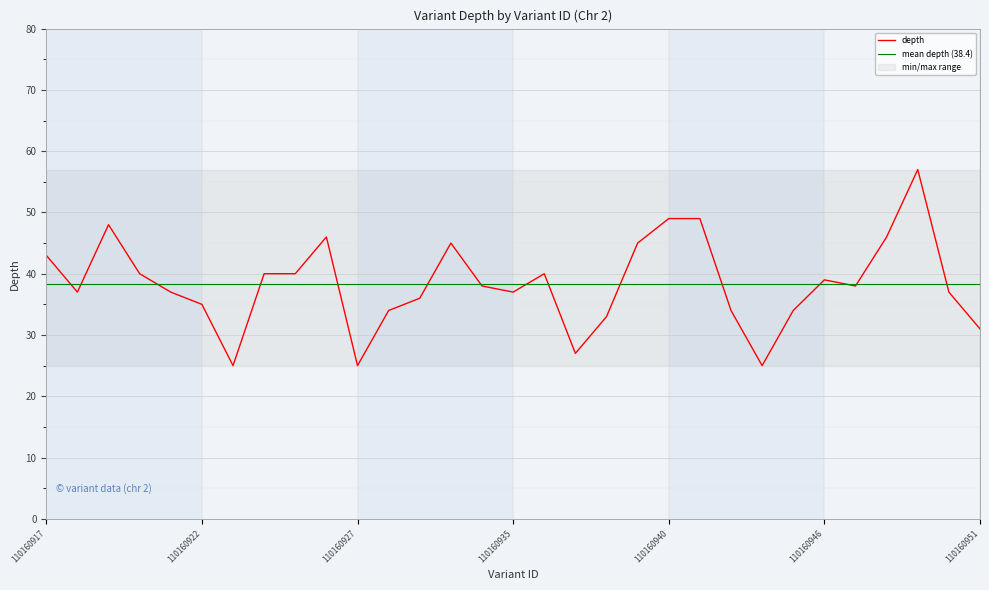

What position from the left is 110160940?

21